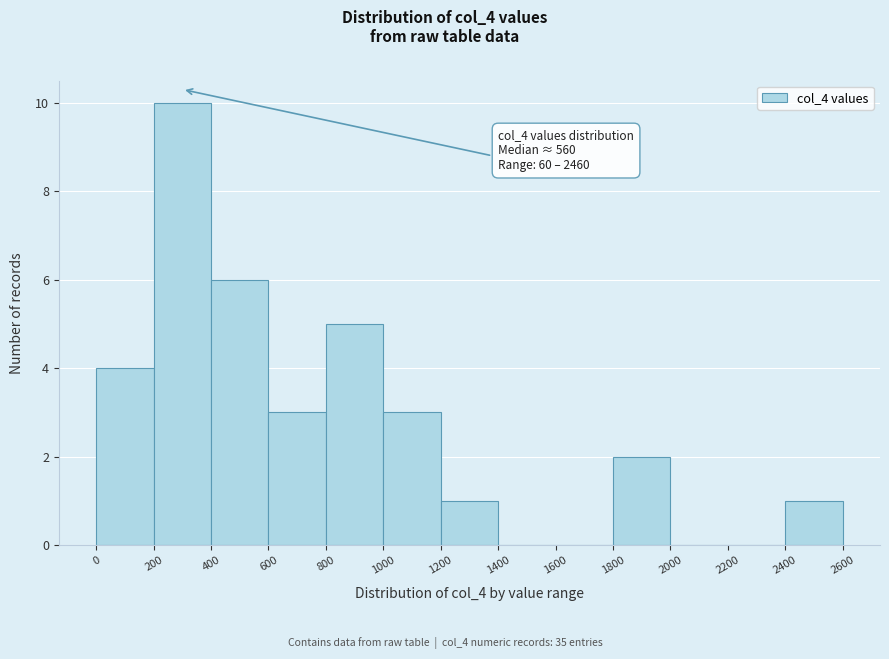

Over which range of the x-axis is the bar tallest?

200 to 400